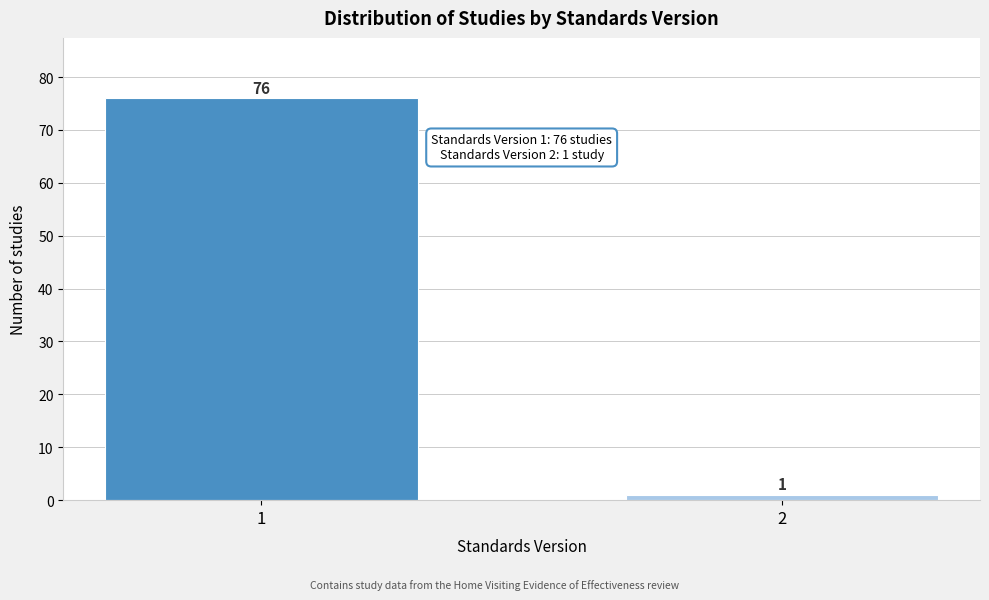

Reading left to right, what are all the values shown in this chart?

76	1